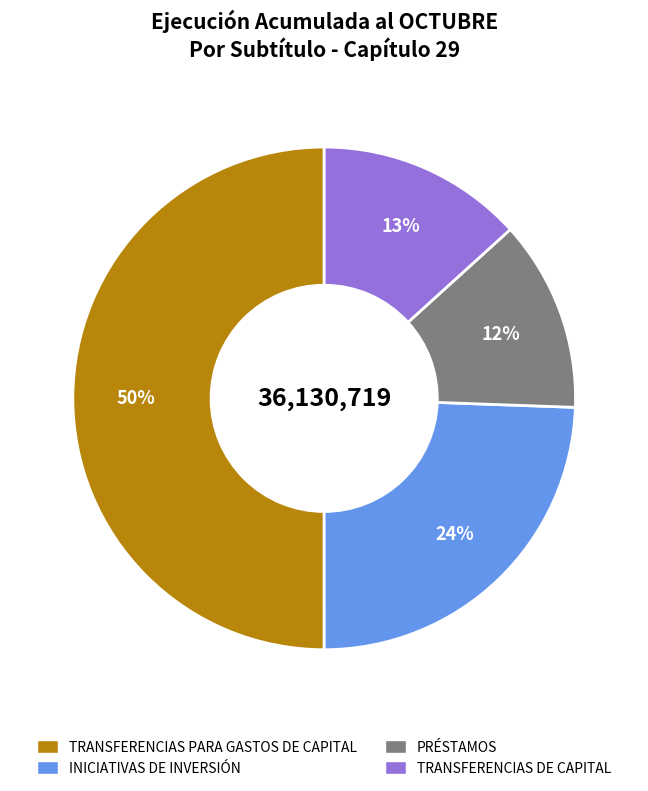

To the nearest percent, what is the difference between the largest and smallest slice percentages?

38%